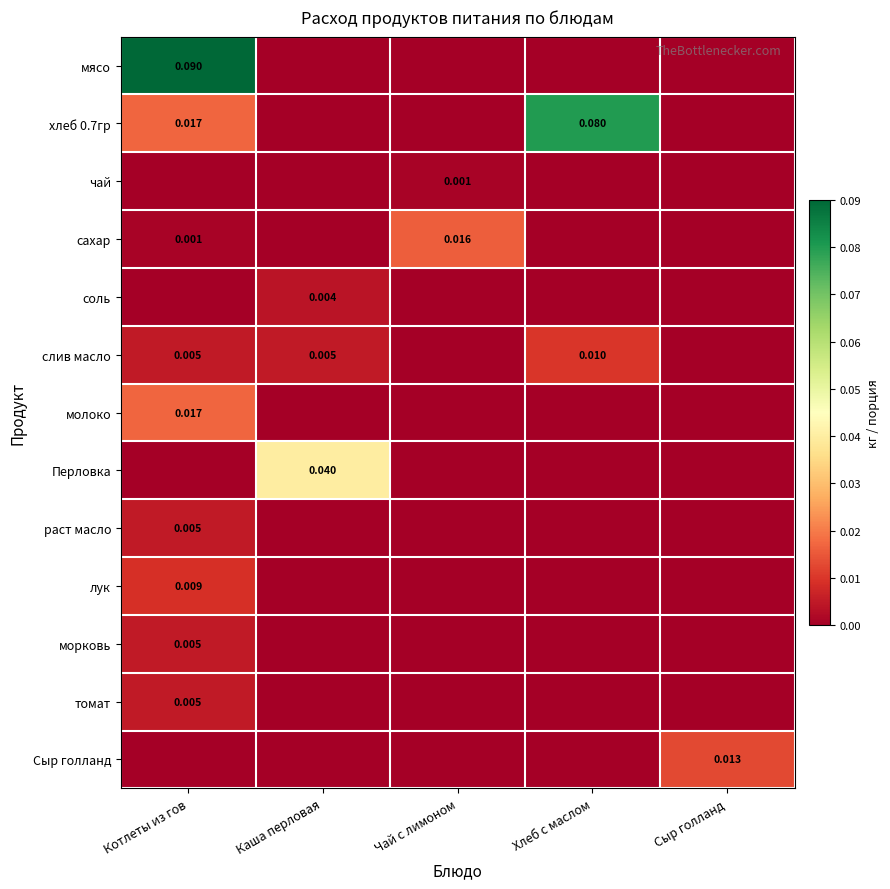

Is the value of соль at Каша перловая greater than the value of хлеб 0.7гр at Хлеб с маслом?

No